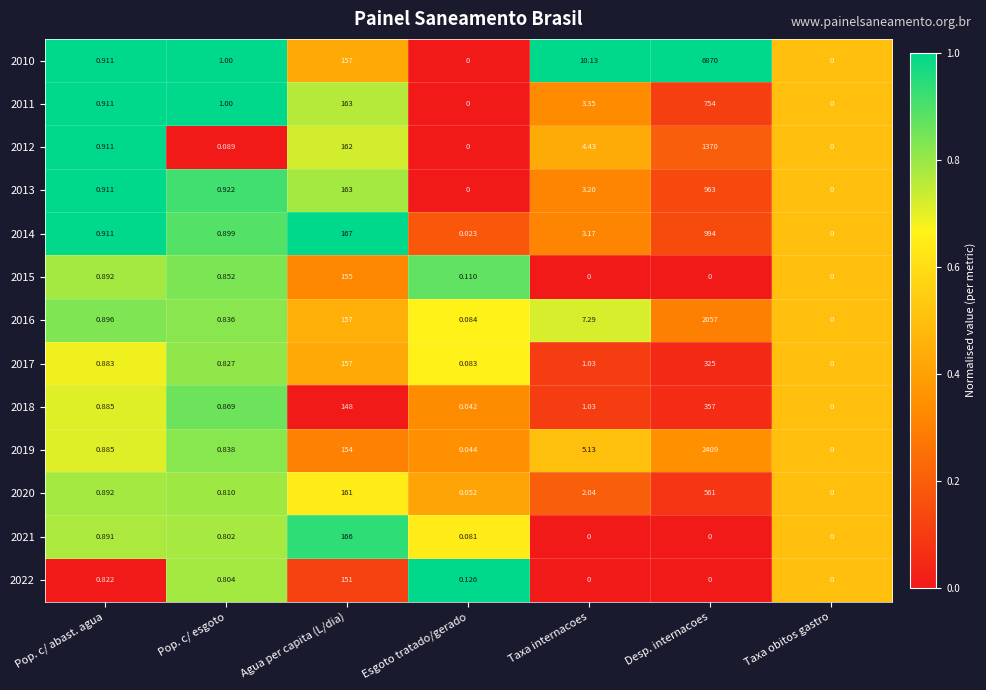

At which category does the chart reach its peak across all series?

Desp. internacoes